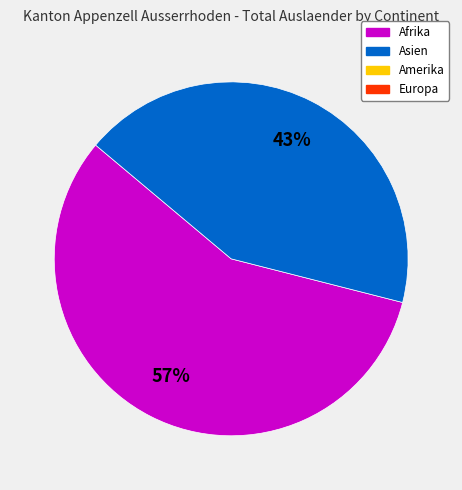

Count the number of slices in the pie.

2